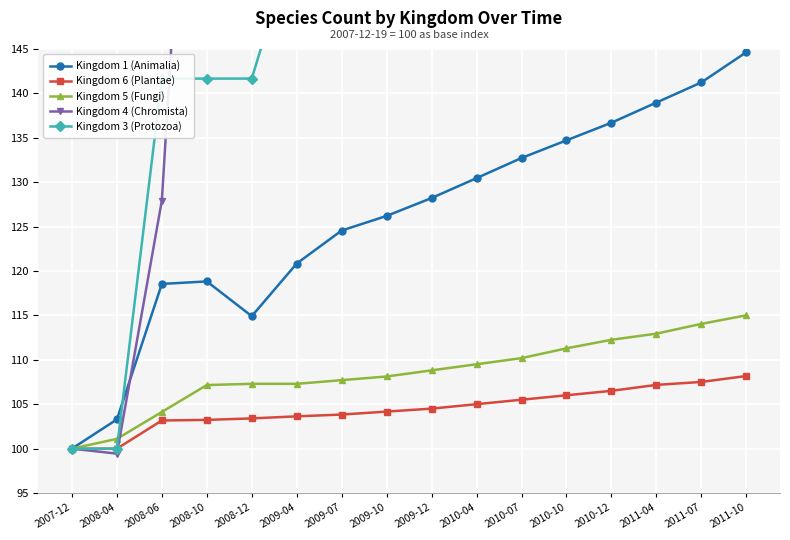

Which series ends up on top after the final intersection of Kingdom 5 (Fungi) and Kingdom 4 (Chromista)?

Kingdom 4 (Chromista)